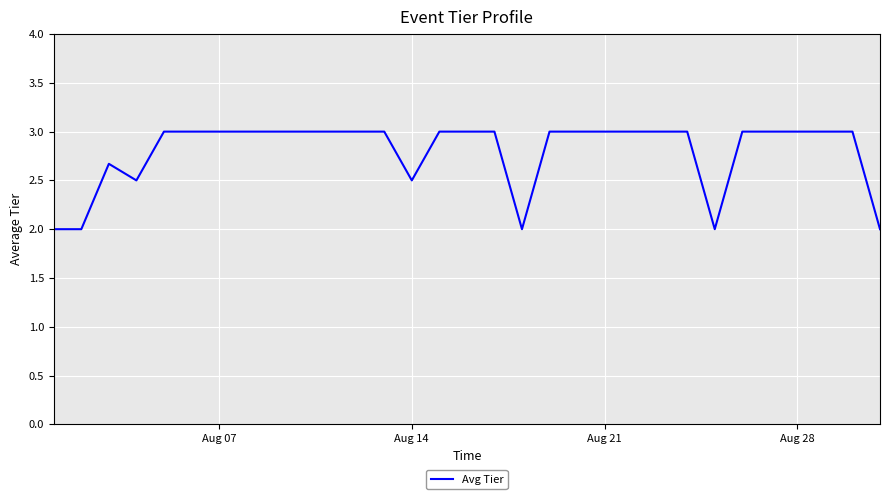

Reading left to right, what are all the values shown in this chart?

2.0	2.0	2.7	2.5	3.0	3.0	3.0	3.0	3.0	3.0	3.0	3.0	3.0	2.5	3.0	3.0	3.0	2.0	3.0	3.0	3.0	3.0	3.0	3.0	2.0	3.0	3.0	3.0	3.0	3.0	2.0